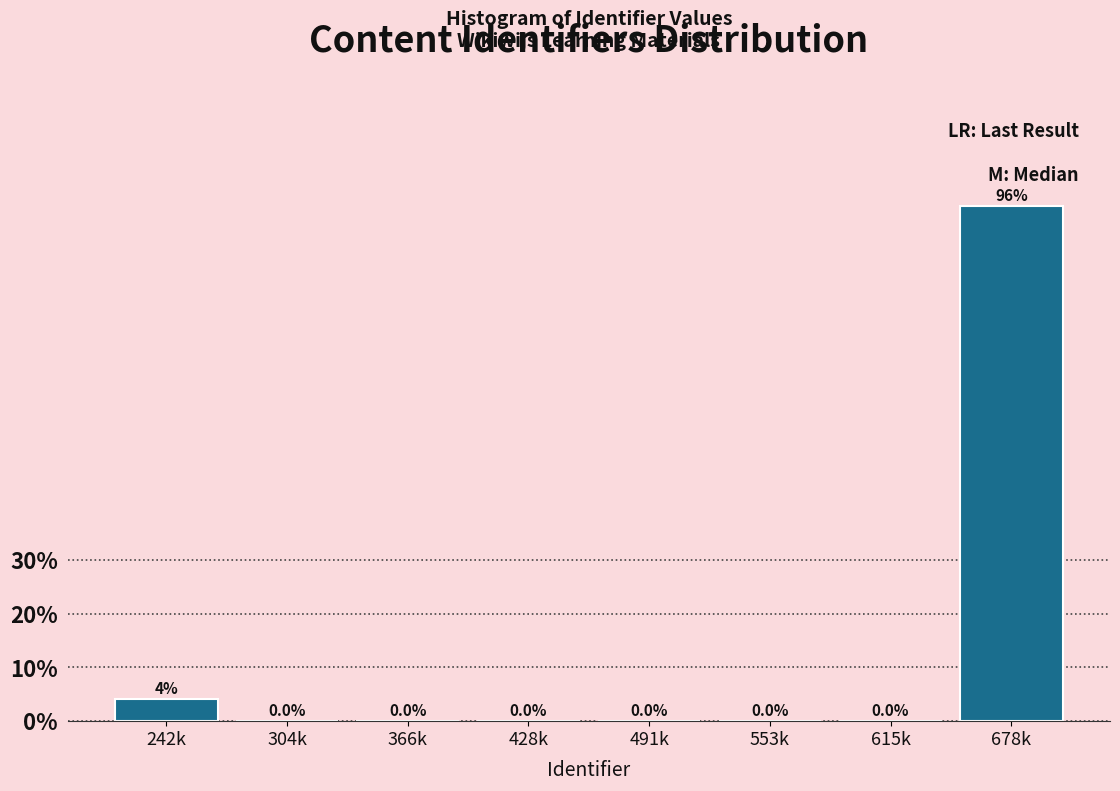

At which label is the value closest to 47?

242k